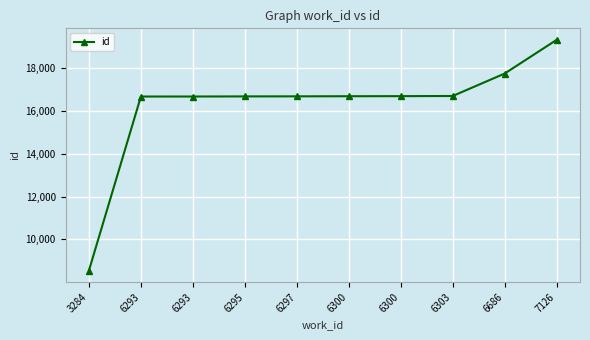

Reading left to right, what are all the values shown in this chart?

3284=8546	6293=16672	6293=16673	6295=16678	6297=16681	6300=16686	6300=16690	6303=16697	6686=17745	7126=19318